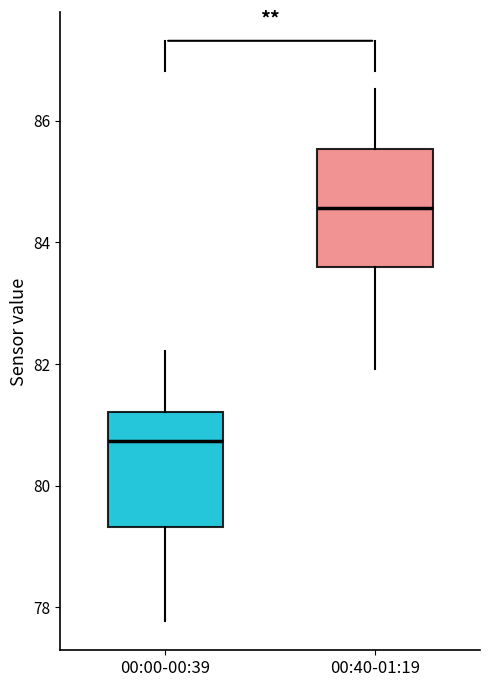

Where is the lower edge of the box for 00:40-01:19 on the y-axis? The values are not printed on the chart, so give them approximately, as read against the axis.

83.6